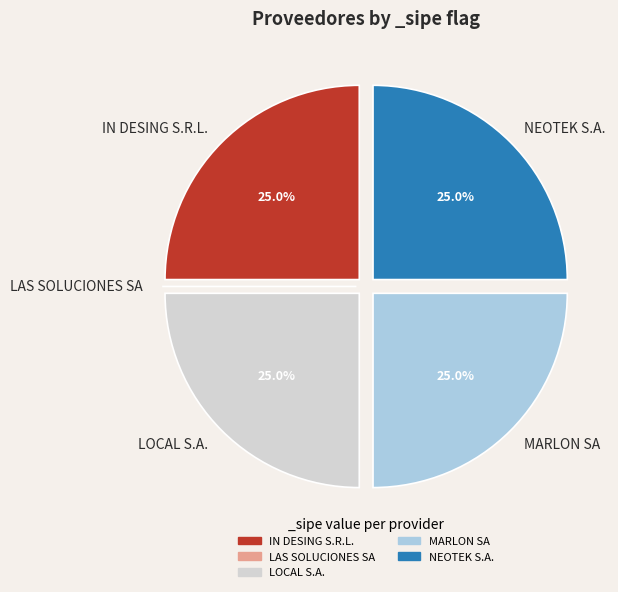

Is there any slice that represents more than half of the pie?

No